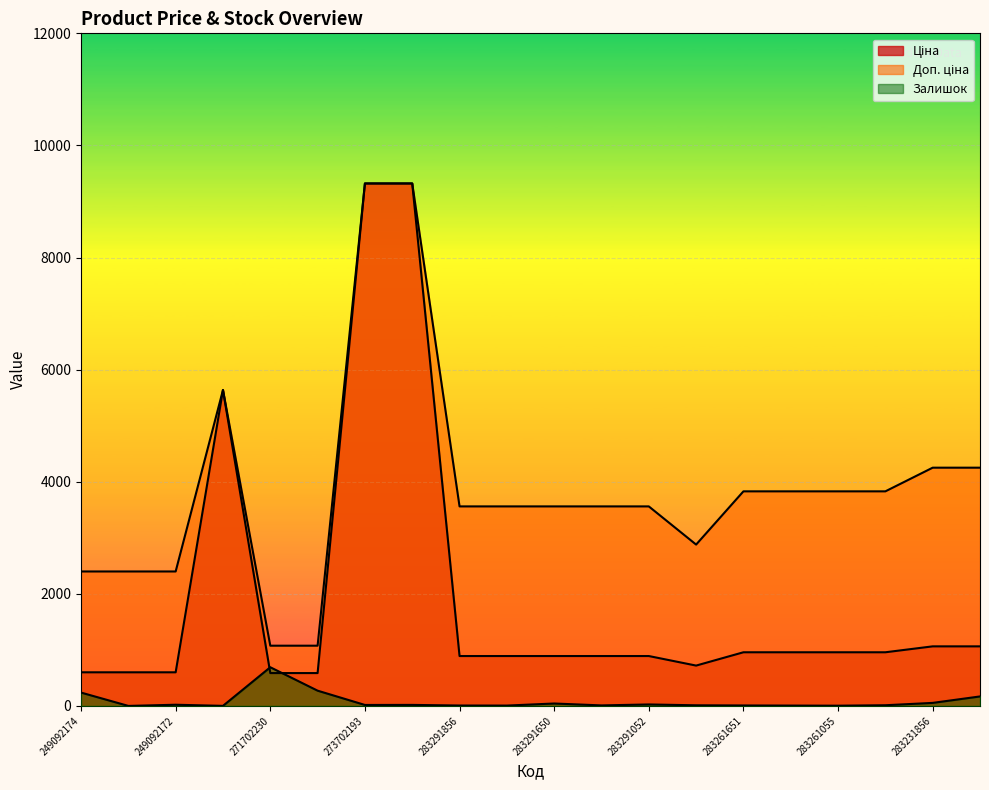

Which has a higher value, 249092172 or 283231651?

283231651